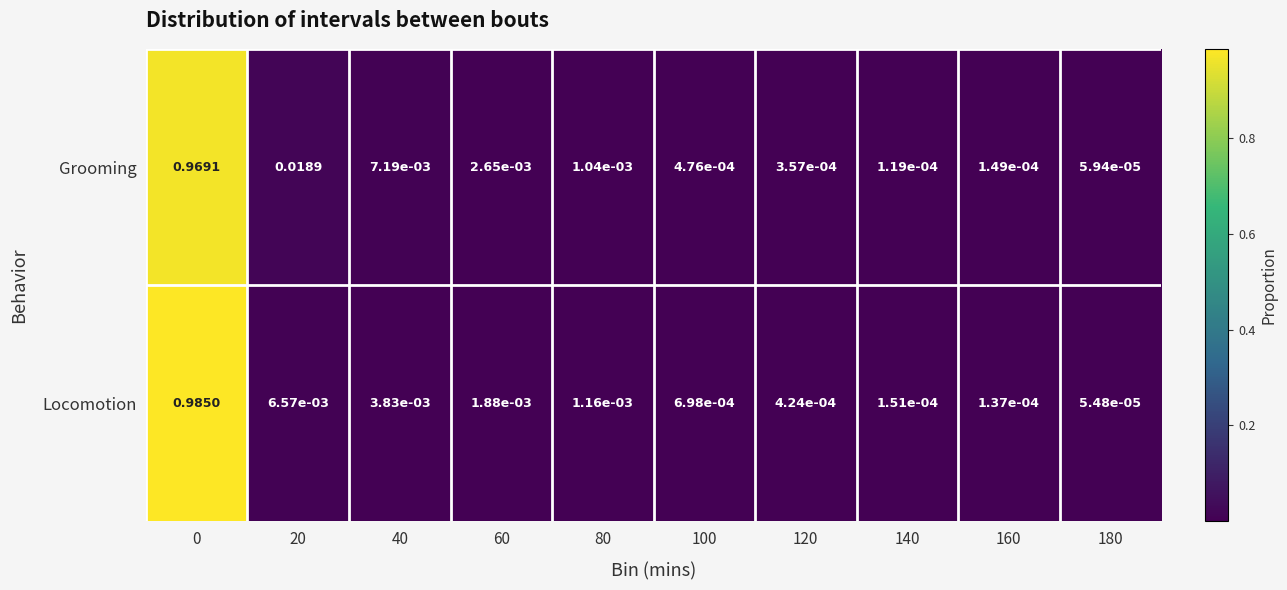

At 80, list the series in order from smallest to largest.

Grooming, Locomotion